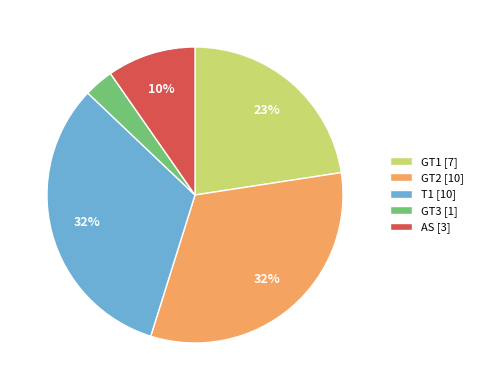

Is the sum of T1 [10] and GT3 [1] greater than half?

No